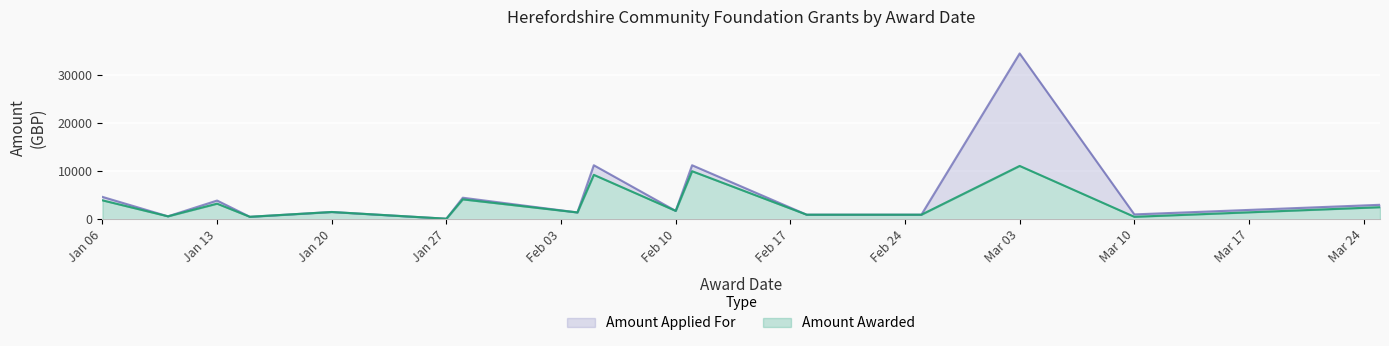

What is the approximate value of Amount Awarded at Jan 20?

1500.0